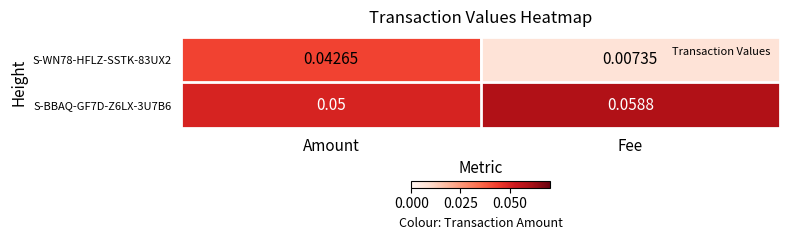

Is the value of S-WN78-HFLZ-SSTK-83UX2 at Fee greater than the value of S-BBAQ-GF7D-Z6LX-3U7B6 at Amount?

No